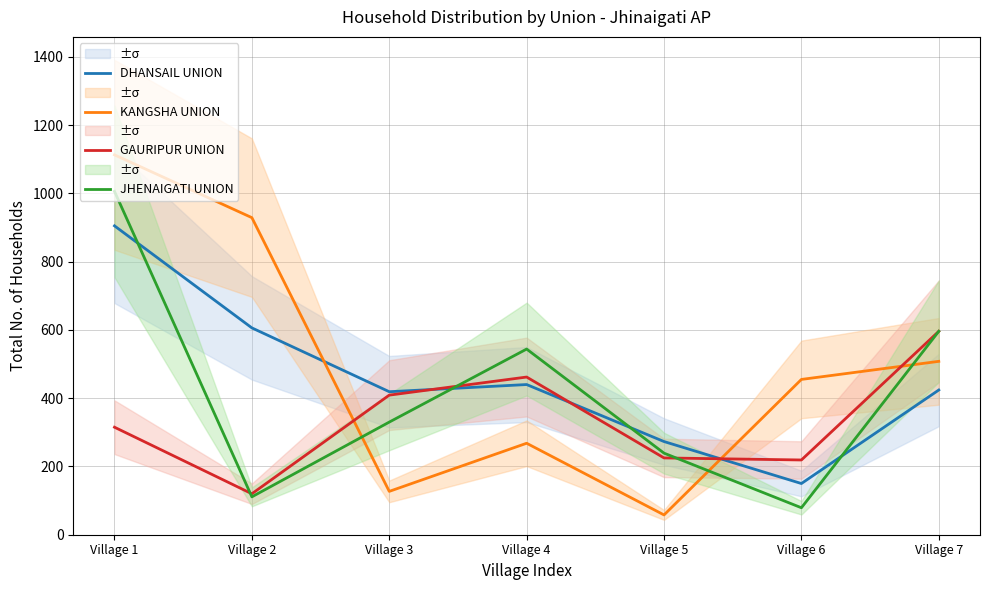

The value of GAURIPUR UNION at Village 1 is 315. True or false?

True